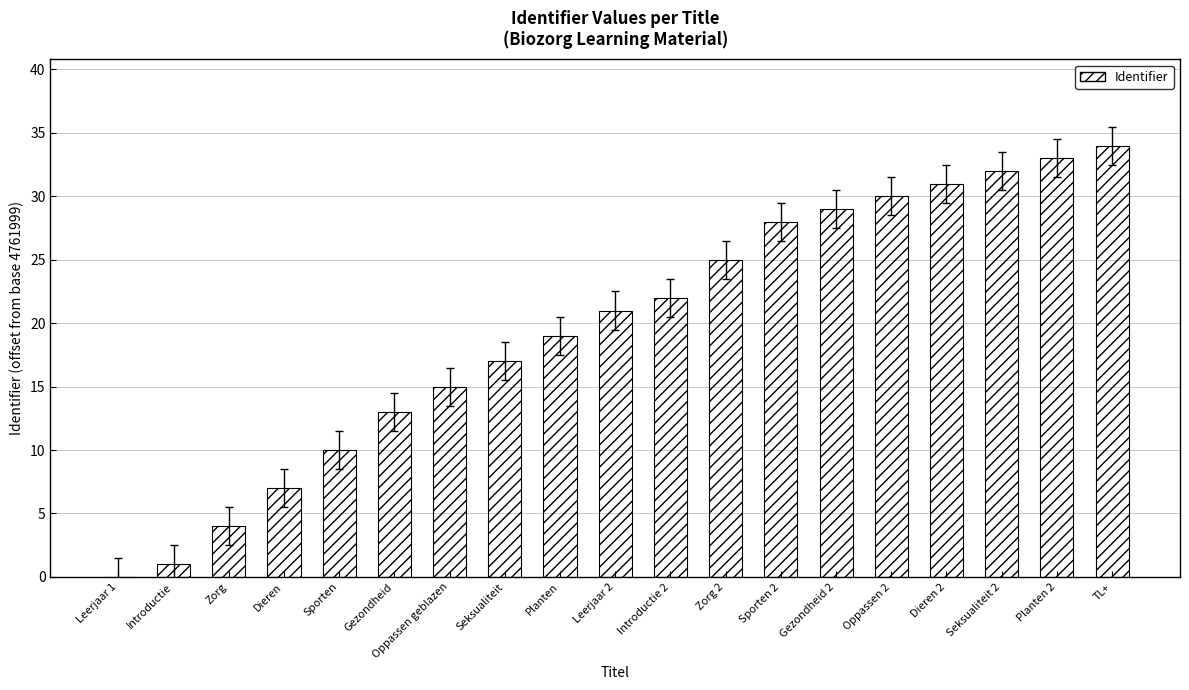

Which label corresponds to the largest value in the chart?

TL+